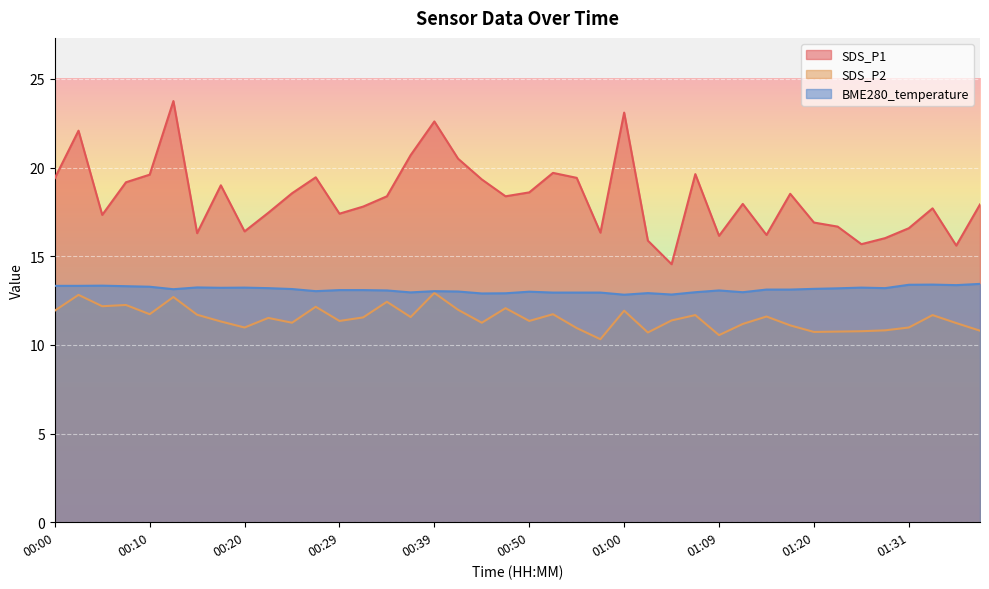

Which series has the widest spread of values?

SDS_P1